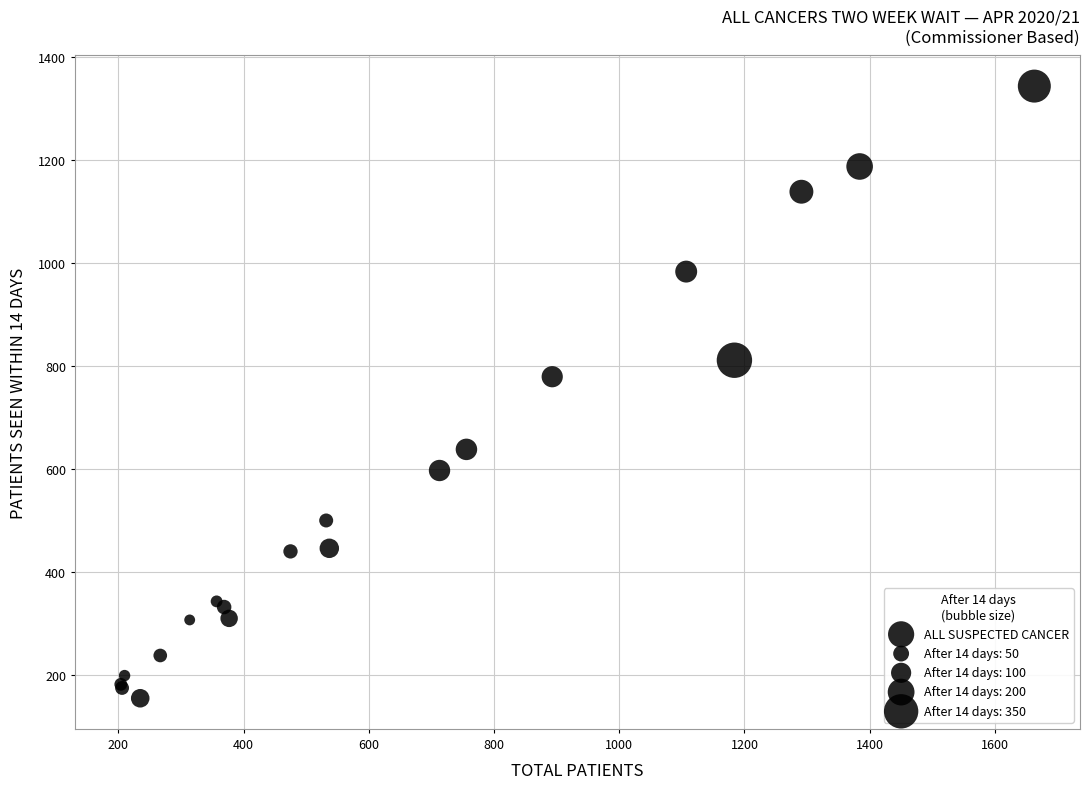

What Y value in the scatter plot is closest to 749?

779